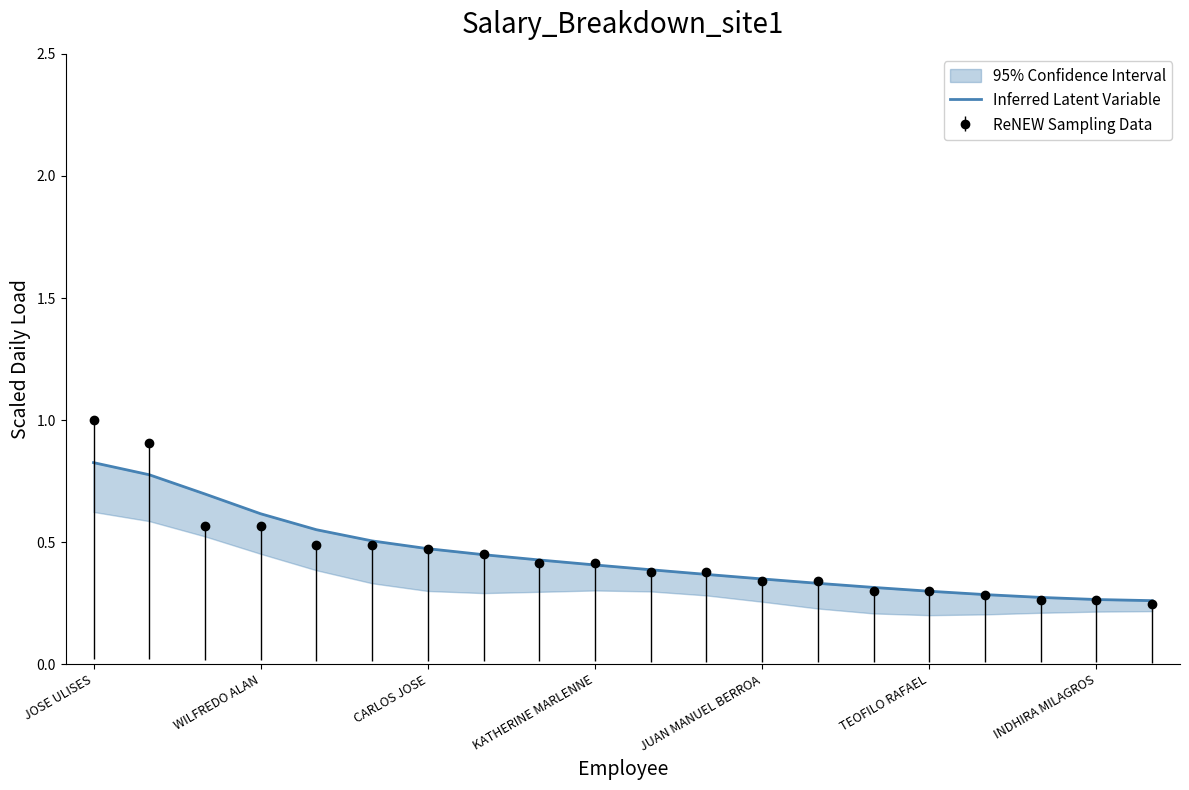

True or false: ReNEW Sampling Data has a value of 0.1 at KATHERINE MARLENNE.

False